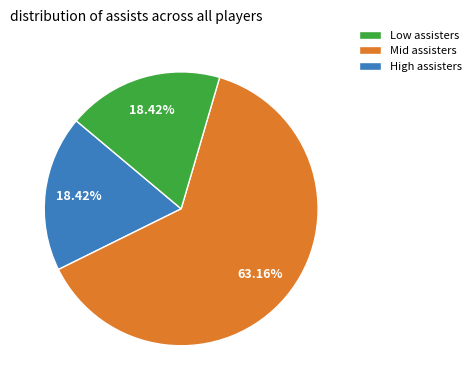

Does any single category account for the majority?

Yes